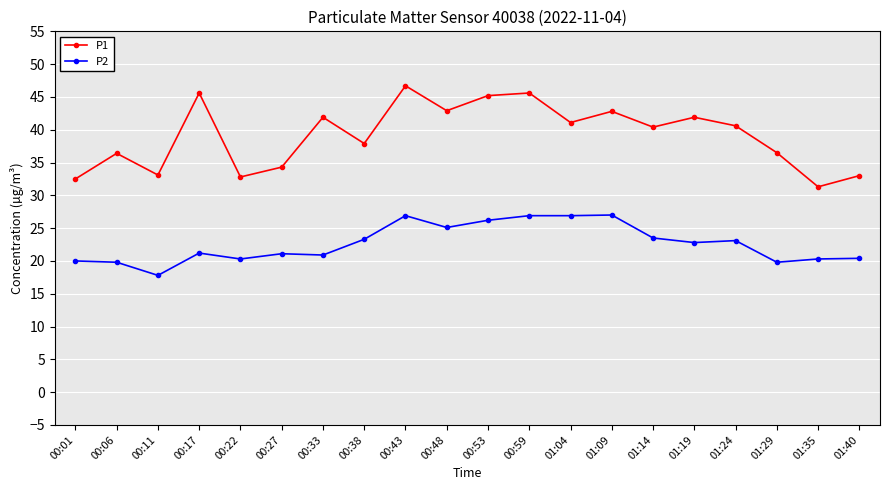

True or false: P1 has a value of 31.3 at 01:35.

True